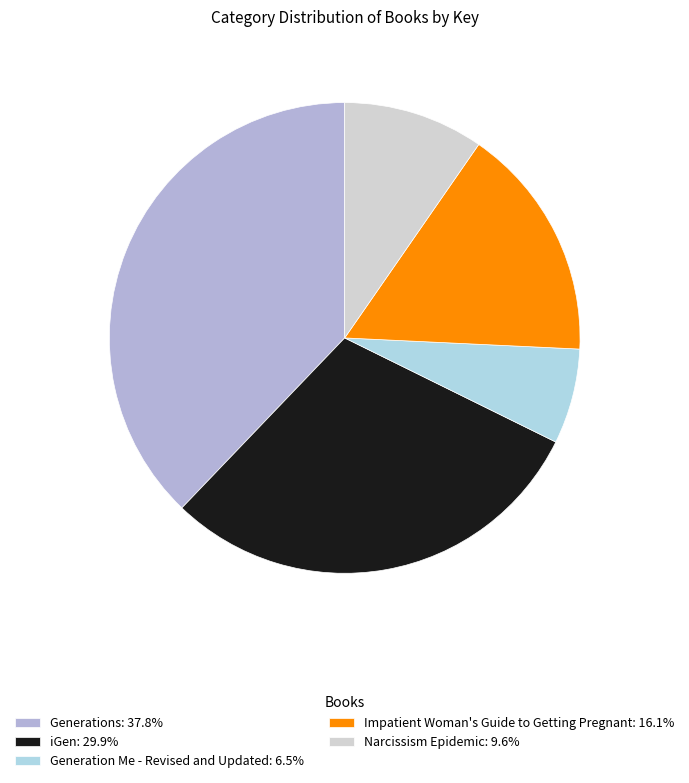

To the nearest percent, what is the combined percentage of iGen and Generation Me - Revised and Updated?

36%